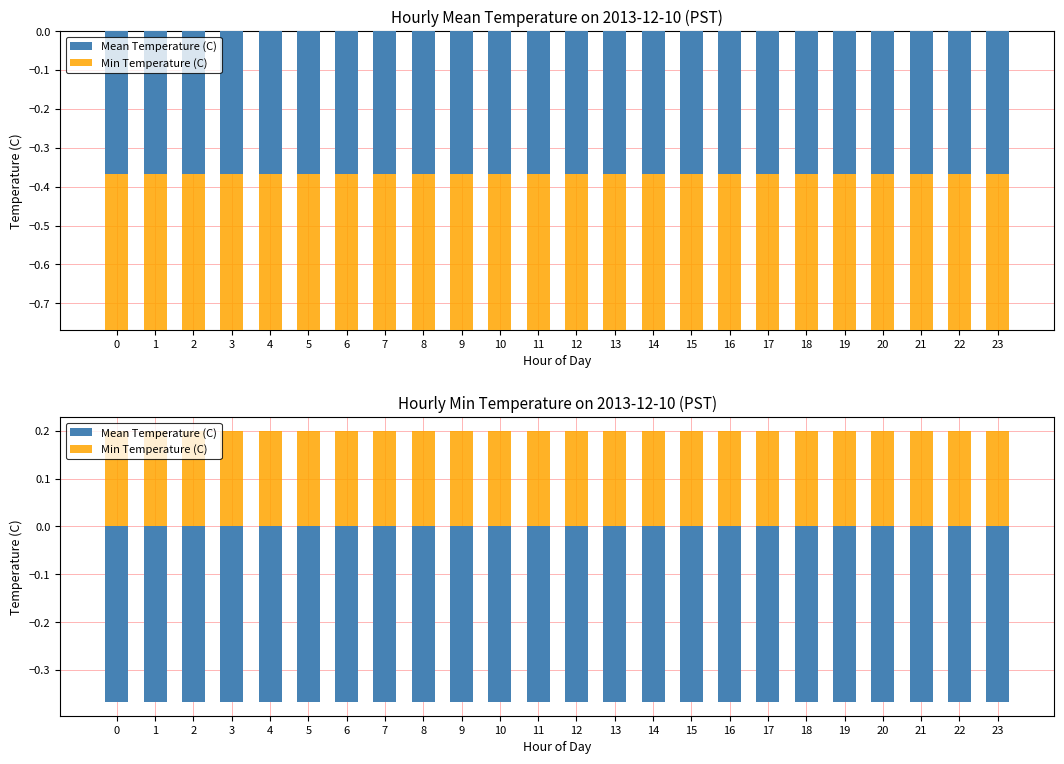

Reading left to right, list all the values displayed in this chart.

Mean Temperature (C): -0.4	-0.4	-0.4	-0.4	-0.4	-0.4	-0.4	-0.4	-0.4	-0.4	-0.4	-0.4	-0.4	-0.4	-0.4	-0.4	-0.4	-0.4	-0.4	-0.4	-0.4	-0.4	-0.4	-0.4
Min Temperature (C): 0.2	0.2	0.2	0.2	0.2	0.2	0.2	0.2	0.2	0.2	0.2	0.2	0.2	0.2	0.2	0.2	0.2	0.2	0.2	0.2	0.2	0.2	0.2	0.2